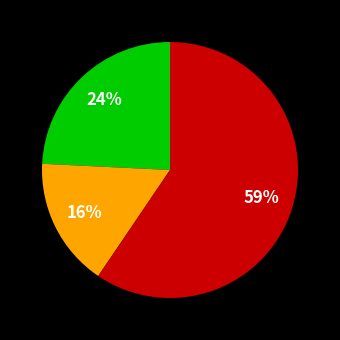

To the nearest percent, what is the difference between the largest and smallest slice percentages?

43%